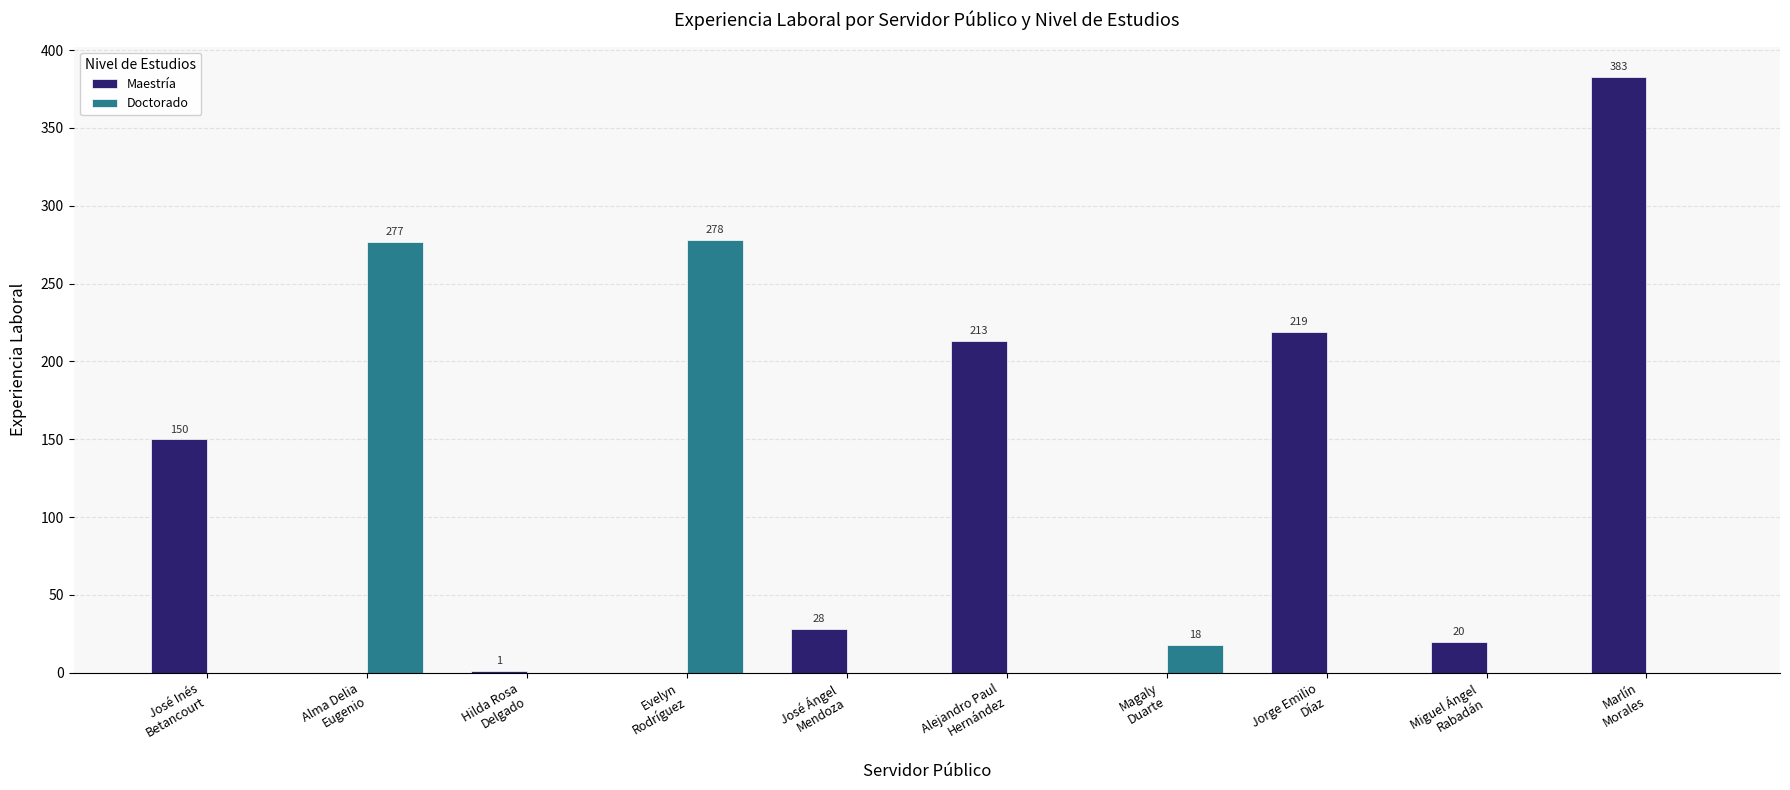

The Maestría series shows -250 at Alma Delia
Eugenio. True or false?

False